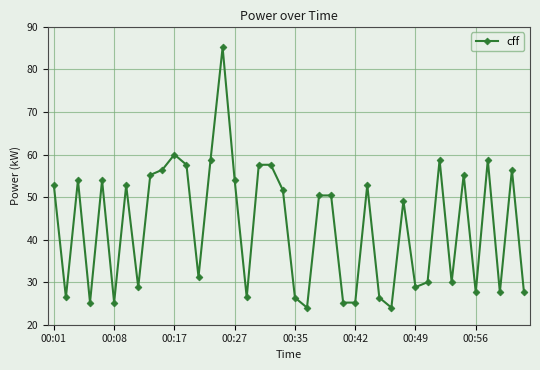

What is the greatest value displayed?

85.2